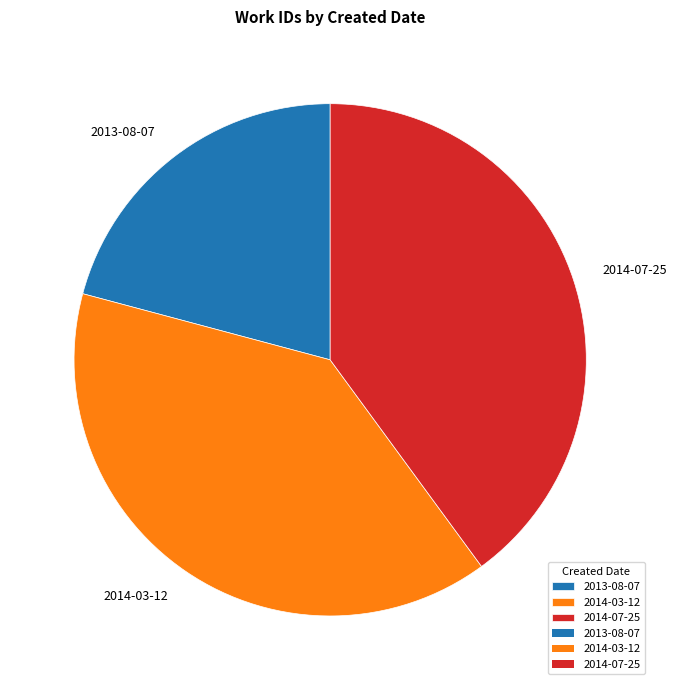

Do 2014-03-12 and 2014-07-25 together represent more than half of the pie?

Yes